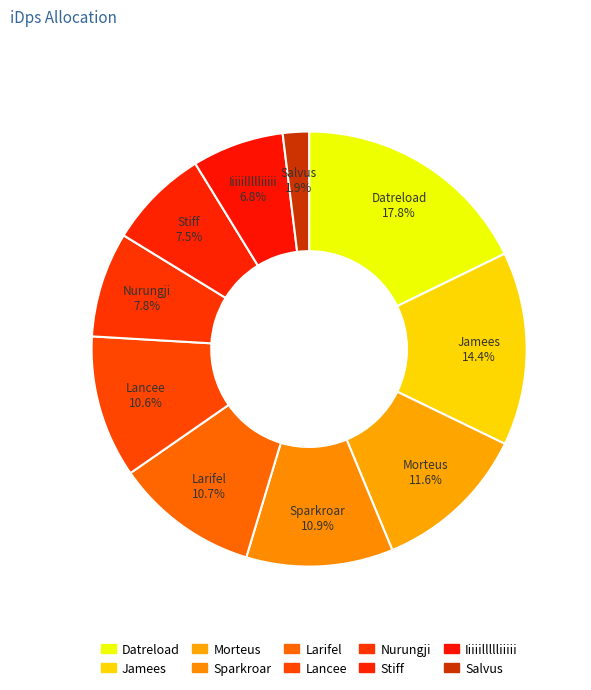

What portion of the pie excludes Larifel?

89.3%